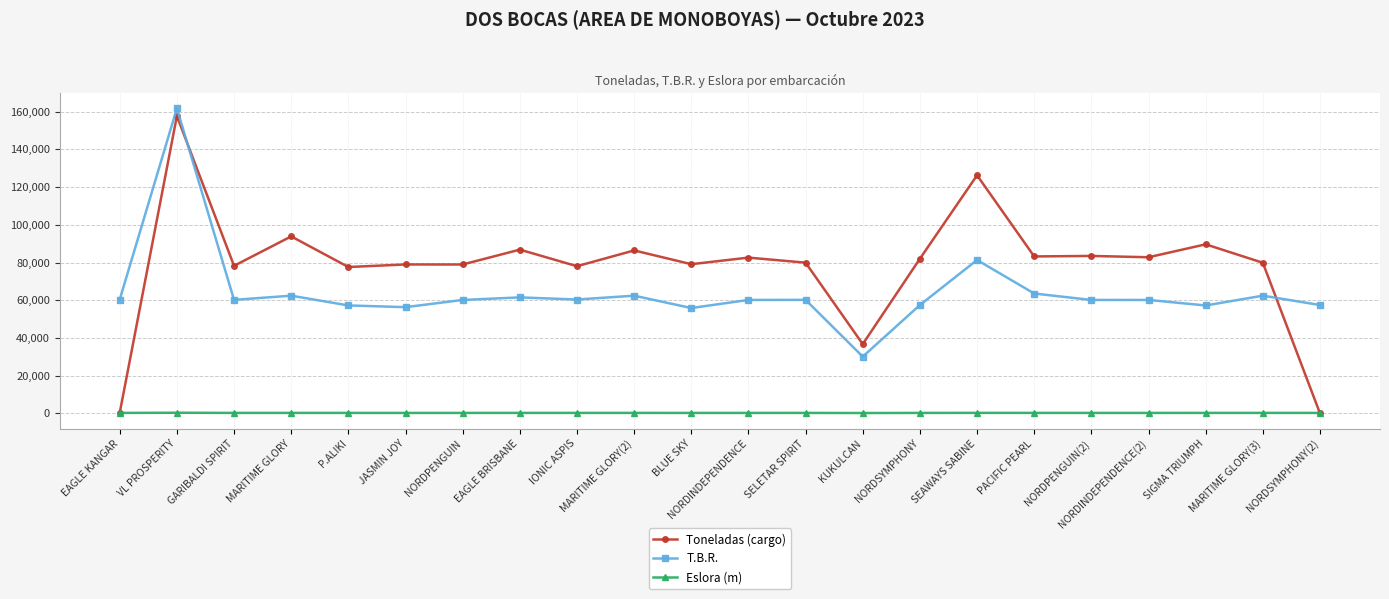

What is the total value across all series at EAGLE KANGAR?

60929.8